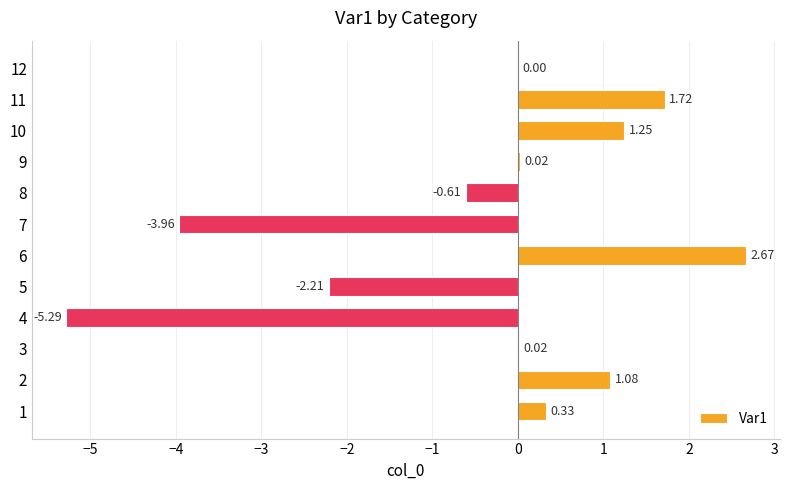

Count the number of categories in the chart.

12